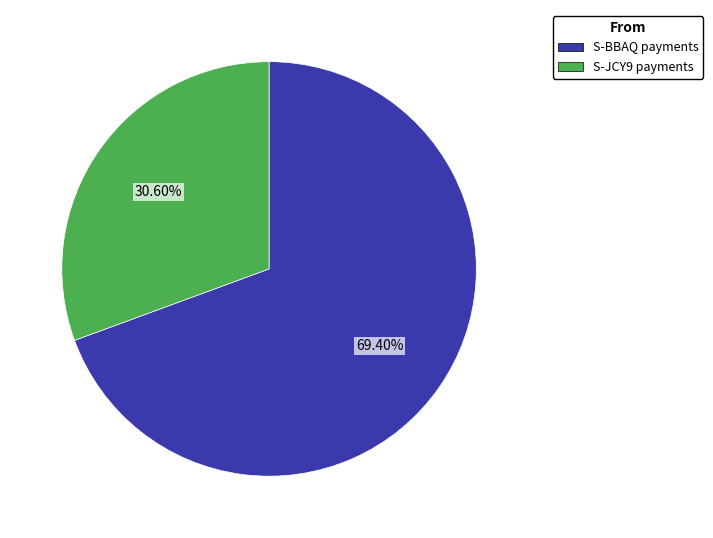

Is there a majority slice in this chart?

Yes